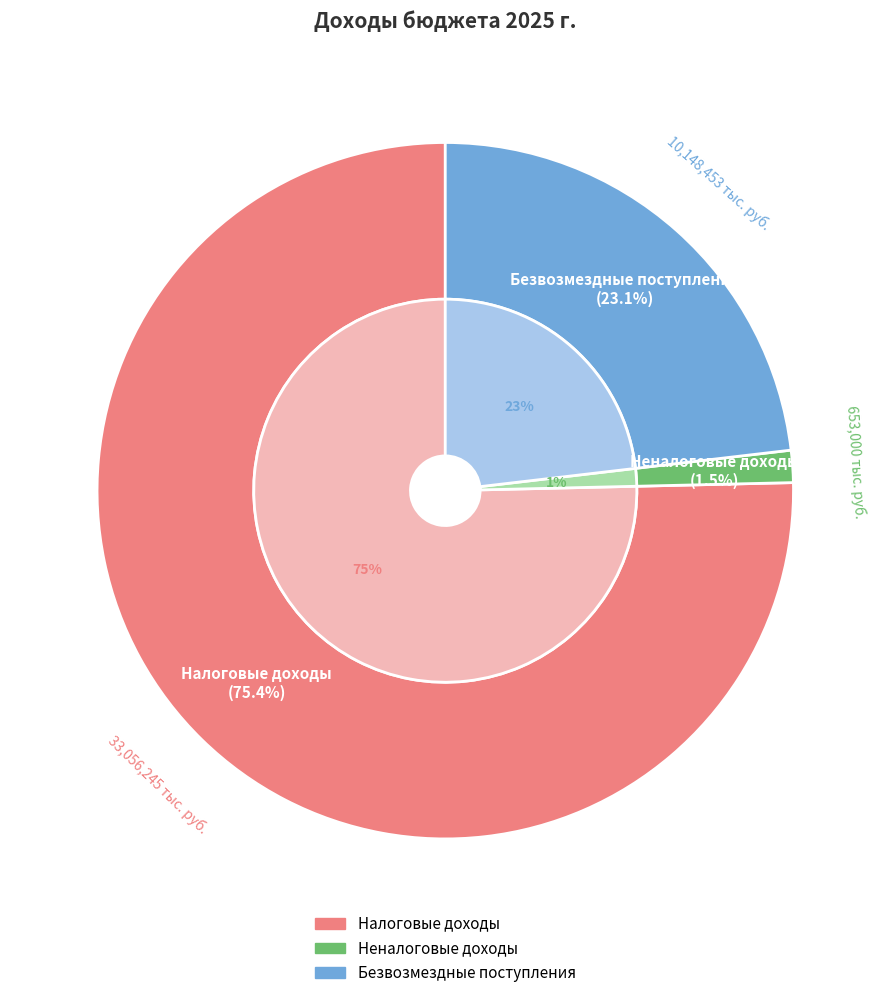

Count the number of slices in the pie.

3